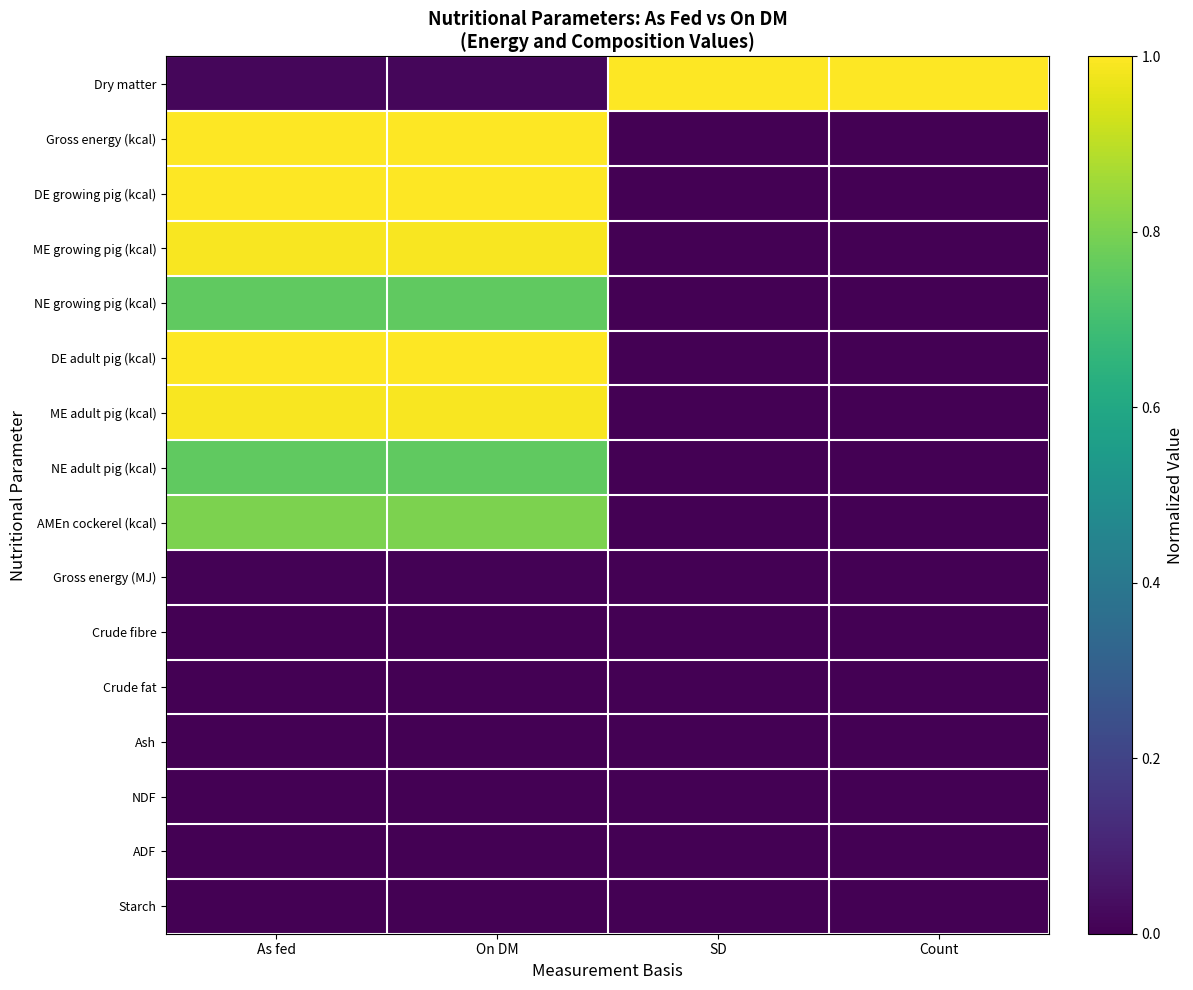

What is the difference between the highest and lowest values at On DM?

1.0